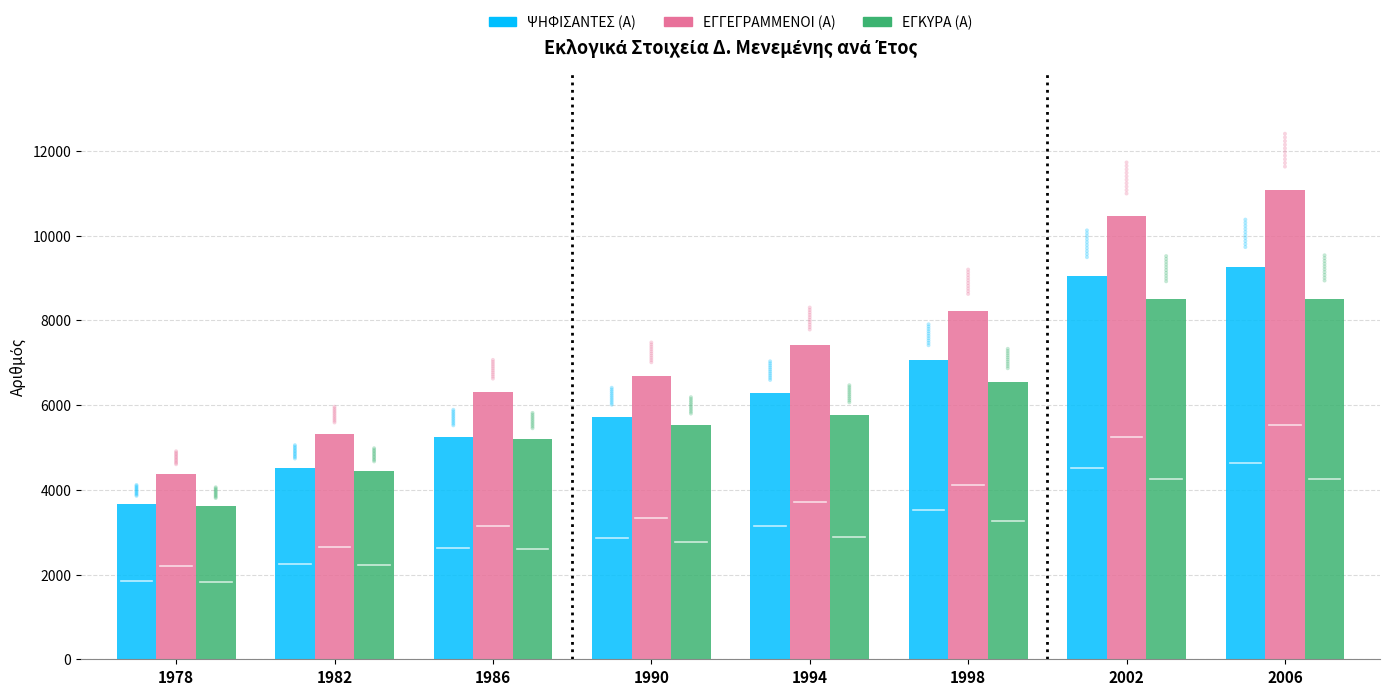

Which series has the widest spread of Y values?

ΕΓΓΕΓΡΑΜΜΕΝΟΙ (Α)